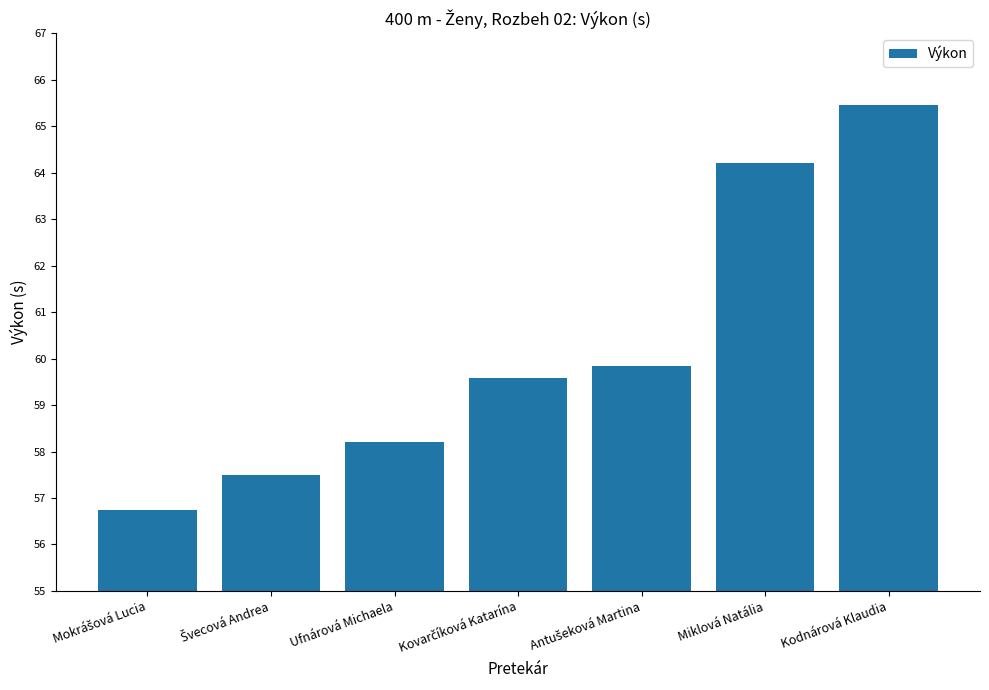

What is the sum of all values?

421.5